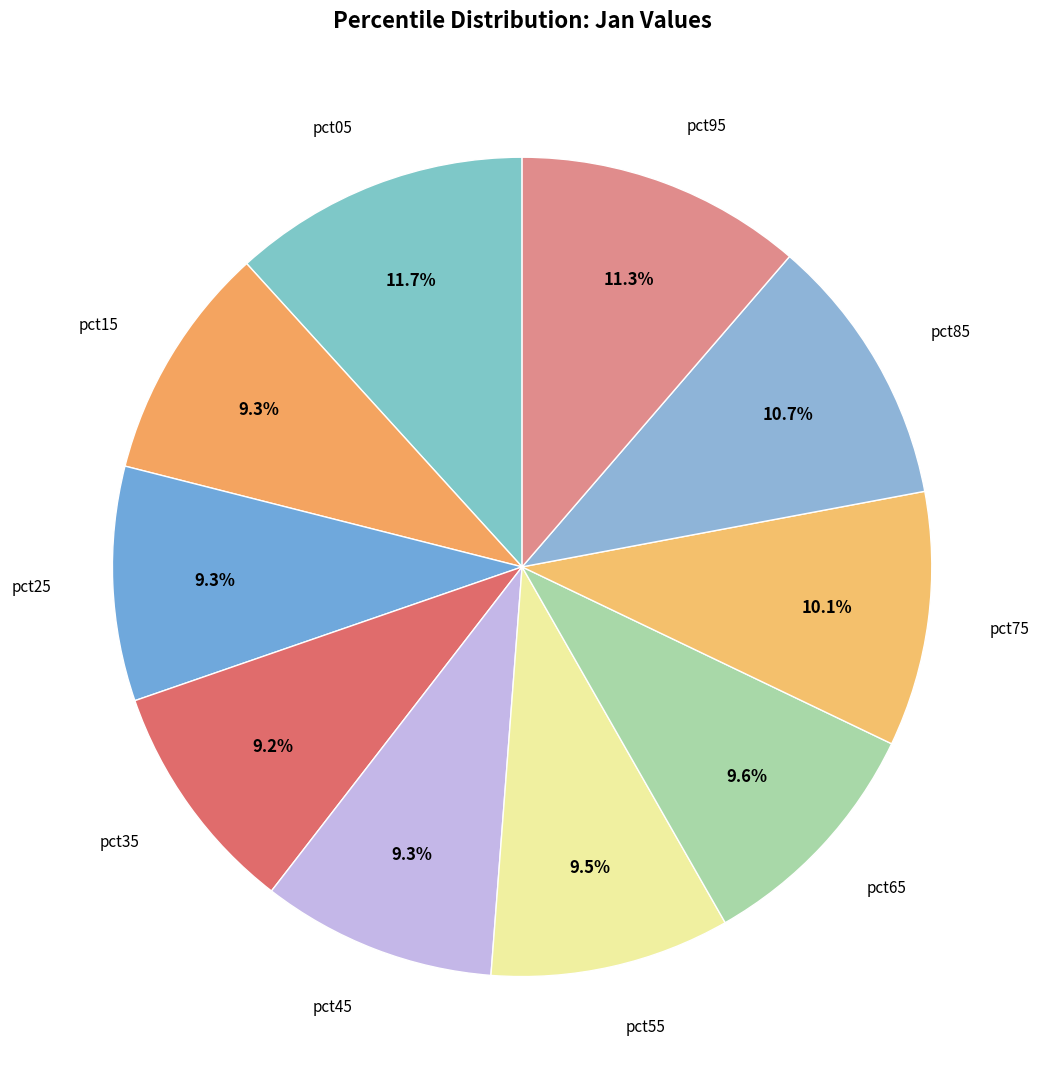

How many segments does this pie chart have?

10